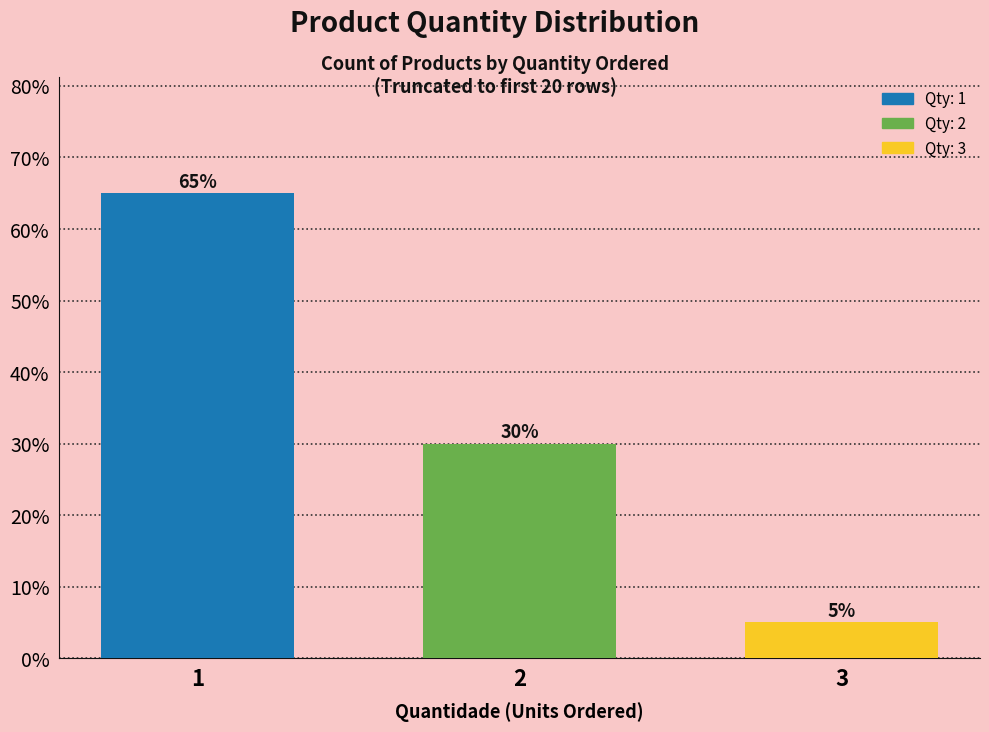

What is the value of the 1st bar from the left?

65